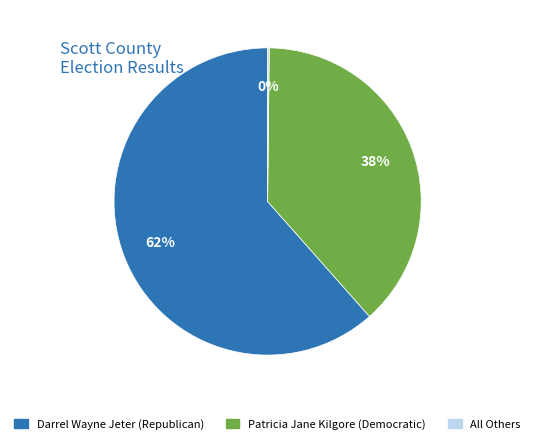

Is the sum of Patricia Jane Kilgore (Democratic) and Darrel Wayne Jeter (Republican) greater than half?

Yes